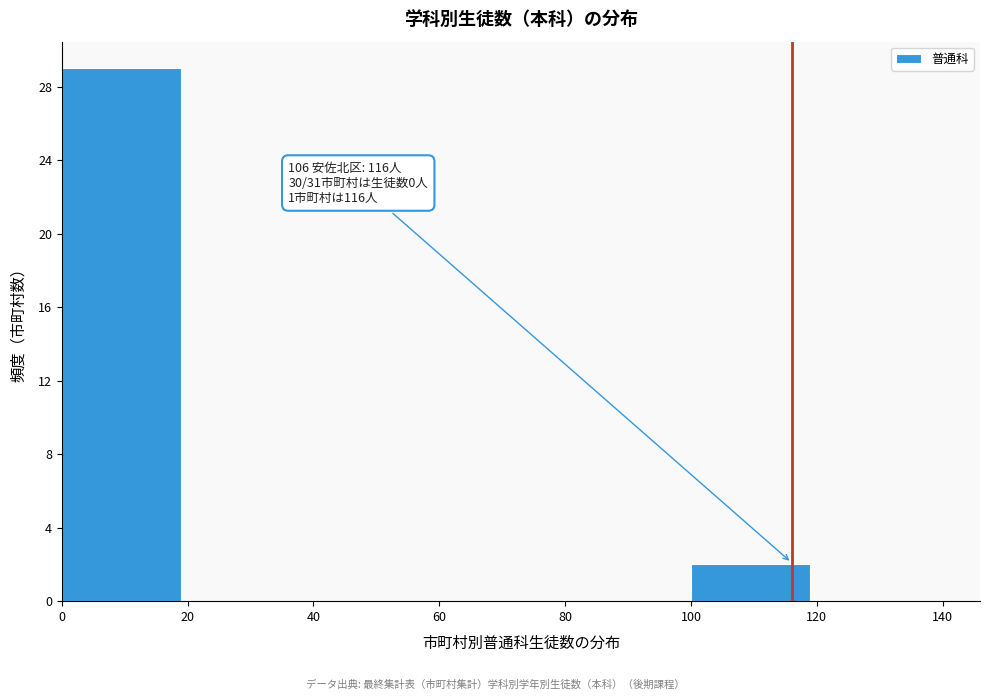

Which range on the x-axis has the tallest bar?

0 to 20